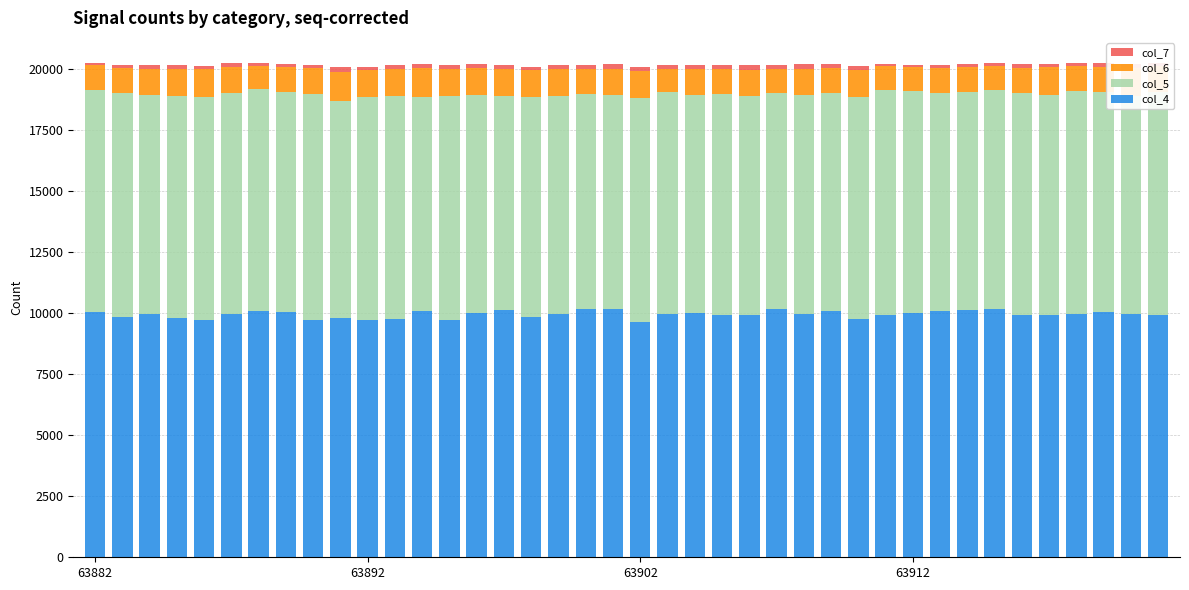

How many categories are shown in the chart?

40